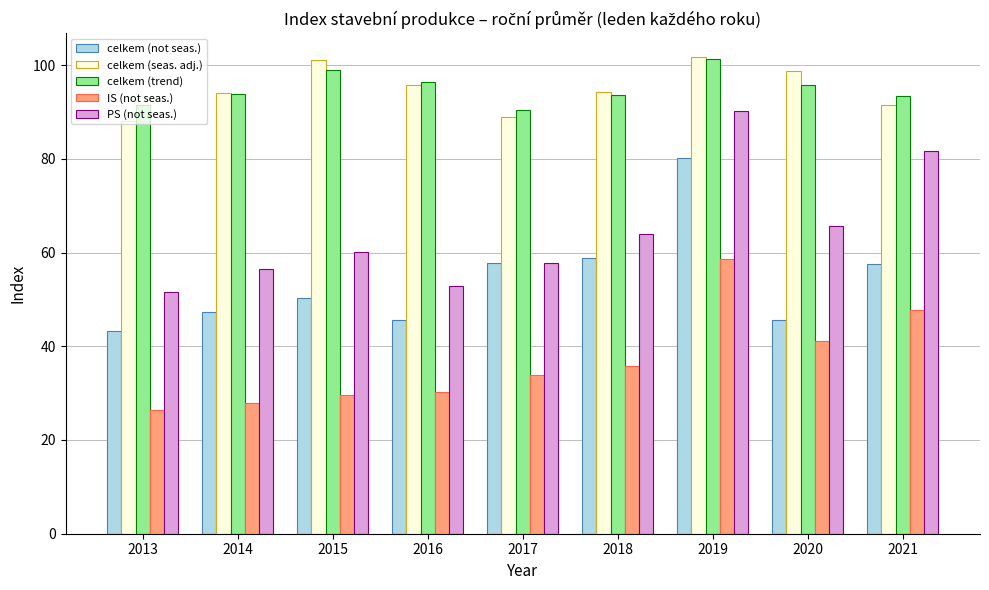

How many groups of bars are there?

9